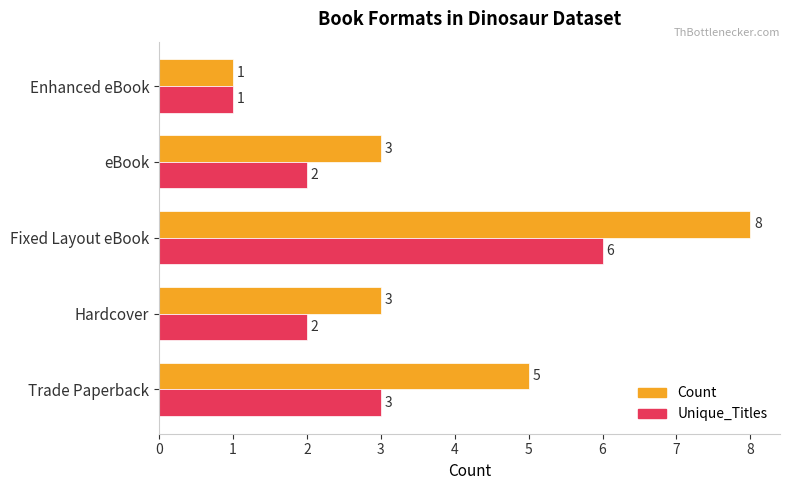

What is the smallest value displayed?

1